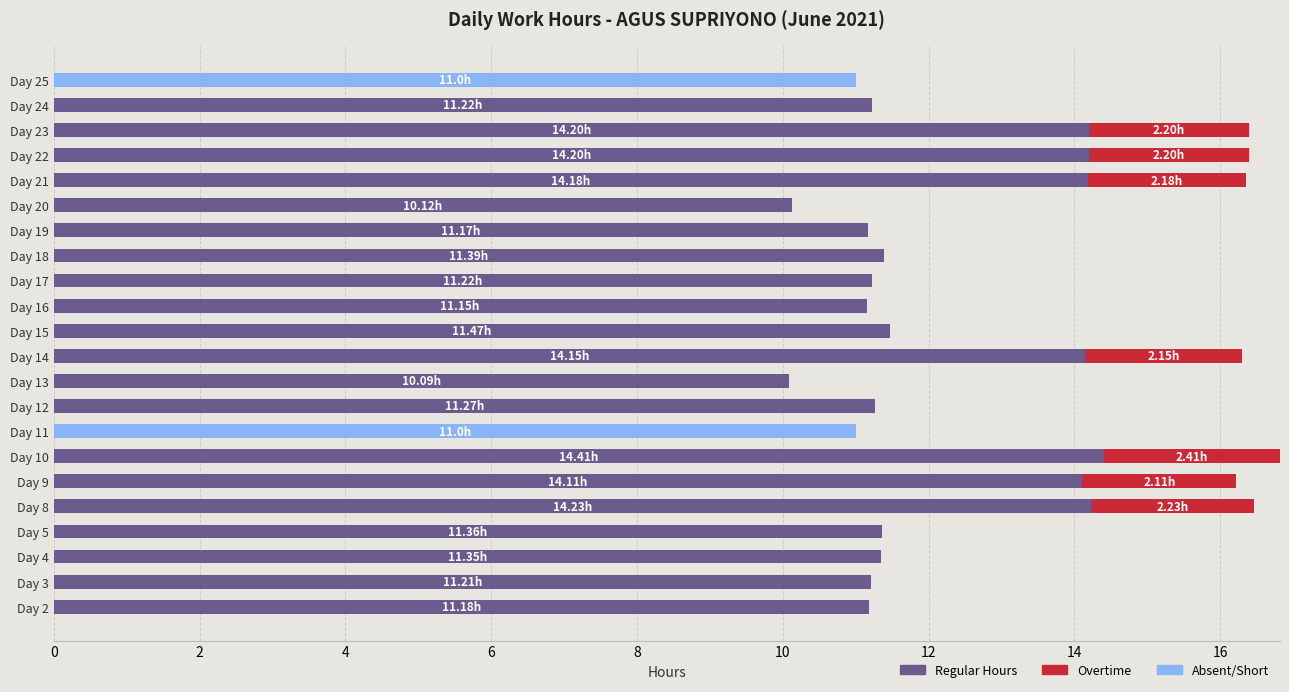

What are all the series names shown in the legend?

Regular Hours, Overtime, Absent/Short